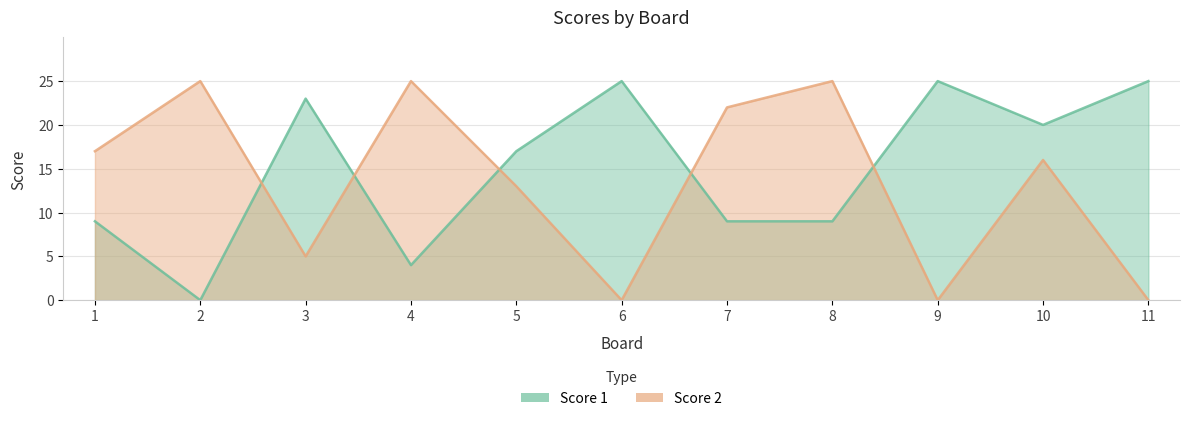

How many times do Score 2 and Score 1 cross each other?

5